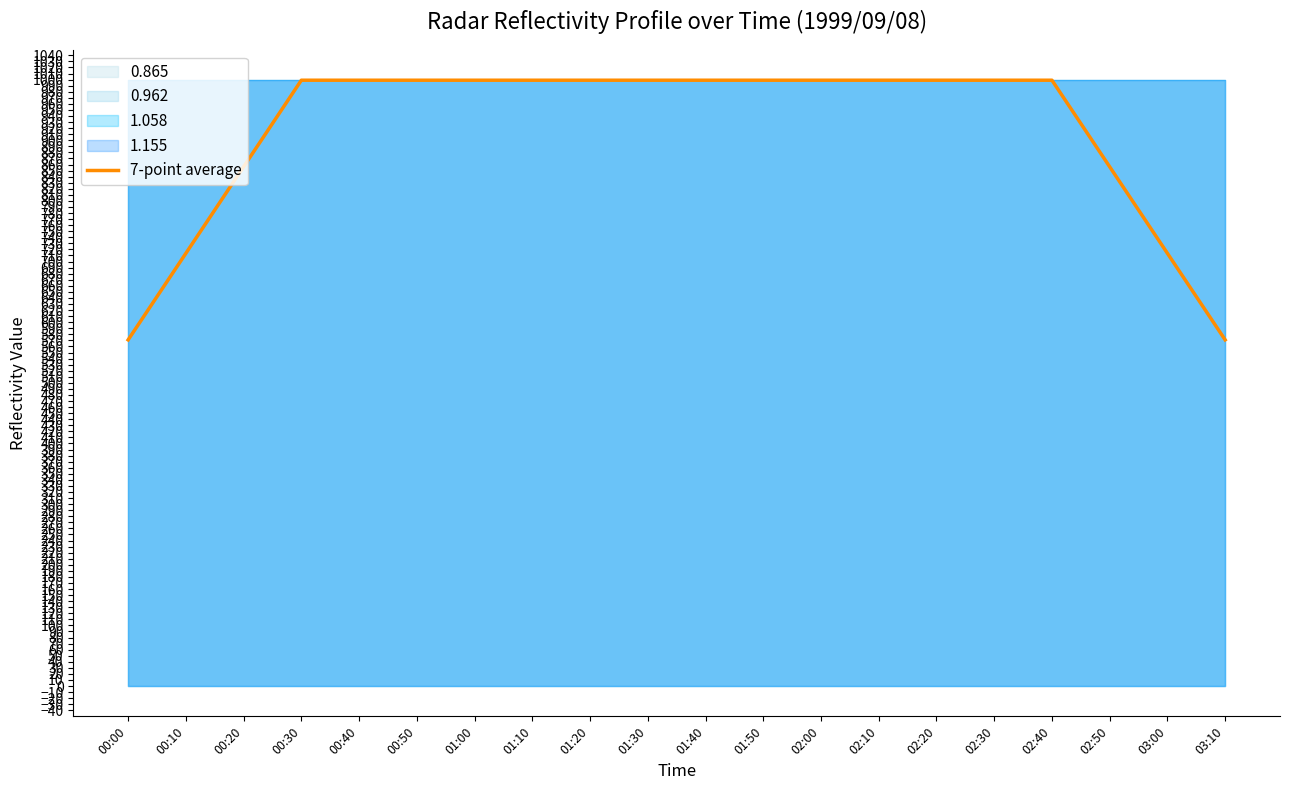

Between 01:20 and 01:40, which is larger?

01:20